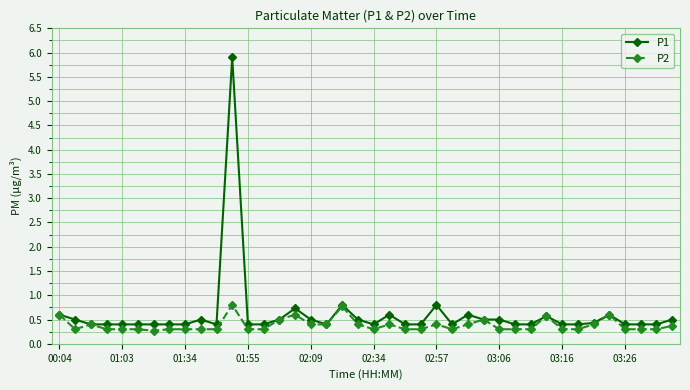

How many data points does each series have?

40